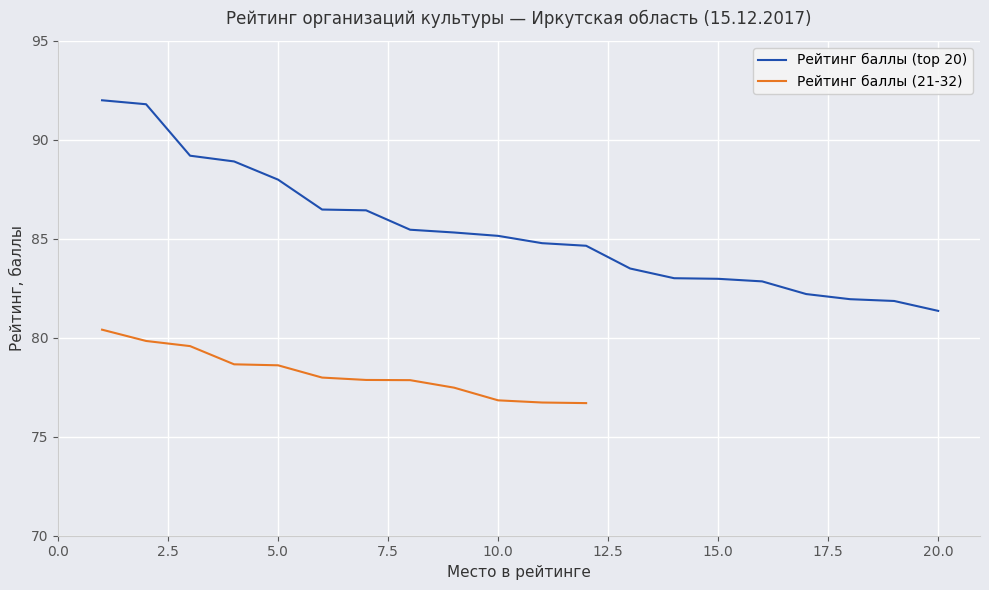

What is the change in value from 13 to 16?

-0.7